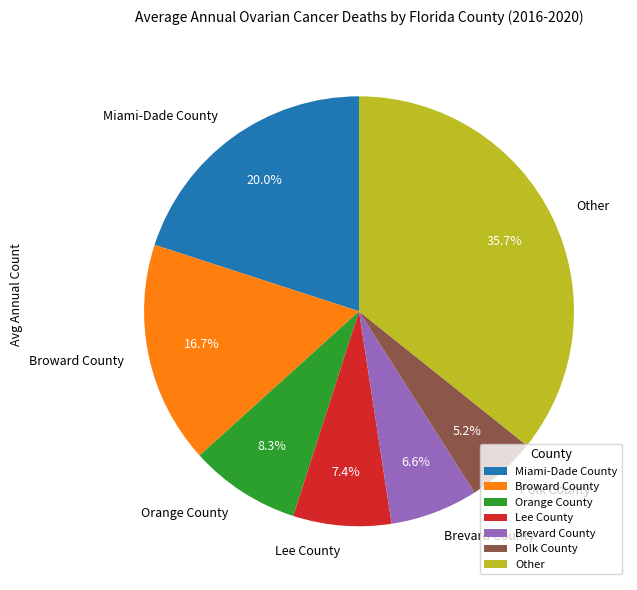

Is the sum of Miami-Dade County and Orange County greater than half?

No